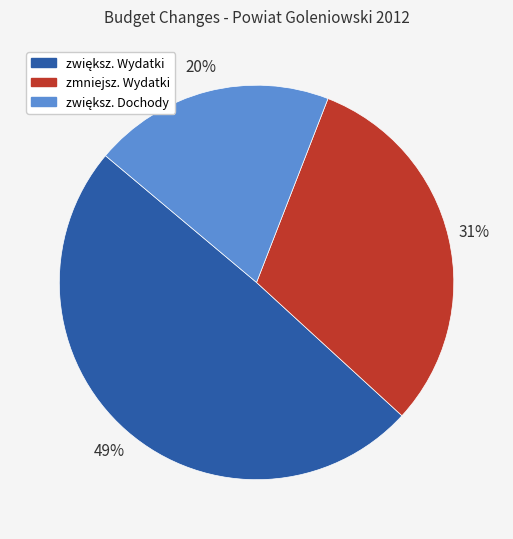

To the nearest percent, what is the average slice percentage?

33%